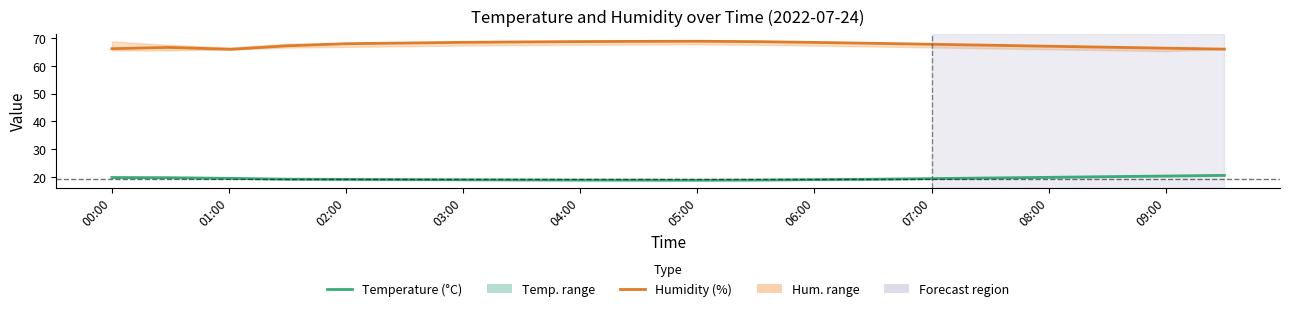

True or false: Humidity (%) and Temperature (°C) intersect in this chart.

False